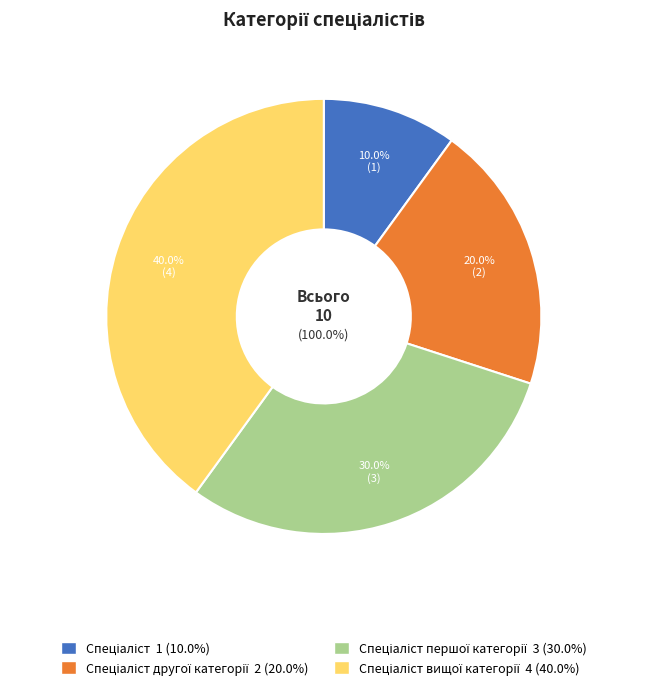

Is Спеціаліст вищої категорії the majority of the pie?

No